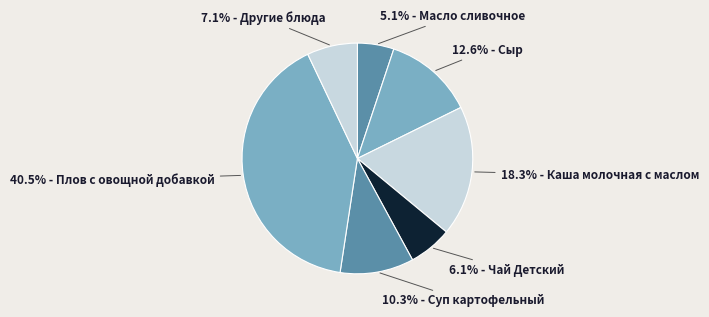

Count the number of slices in the pie.

7